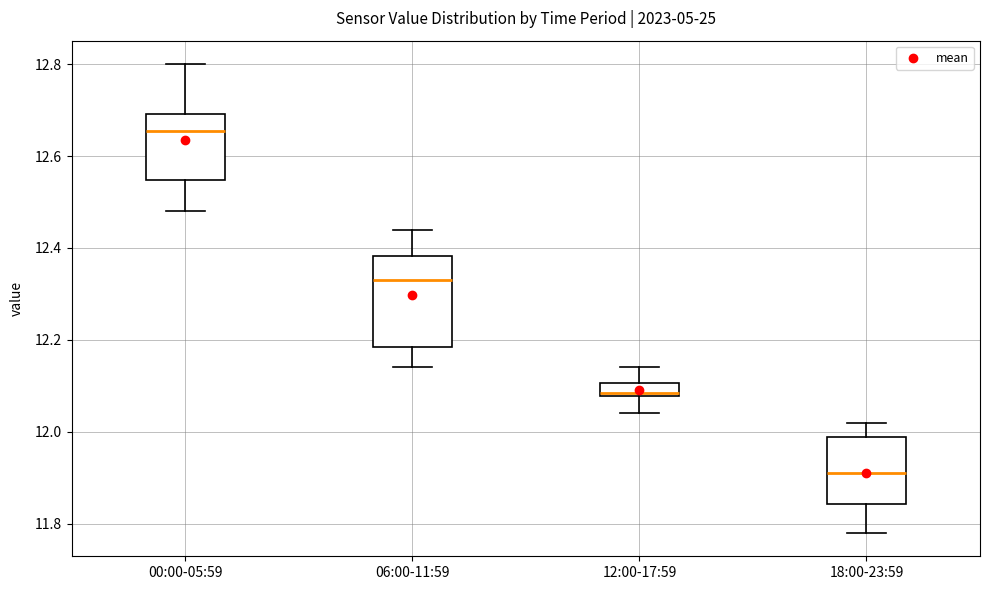

Where does the upper whisker of the box for 06:00-11:59 end on the y-axis? The values are not printed on the chart, so give them approximately, as read against the axis.

12.44